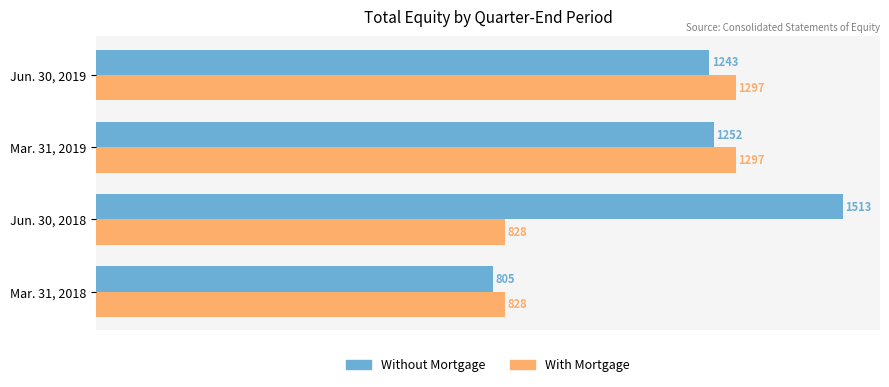

Read the With Mortgage value at Jun. 30, 2018.

828